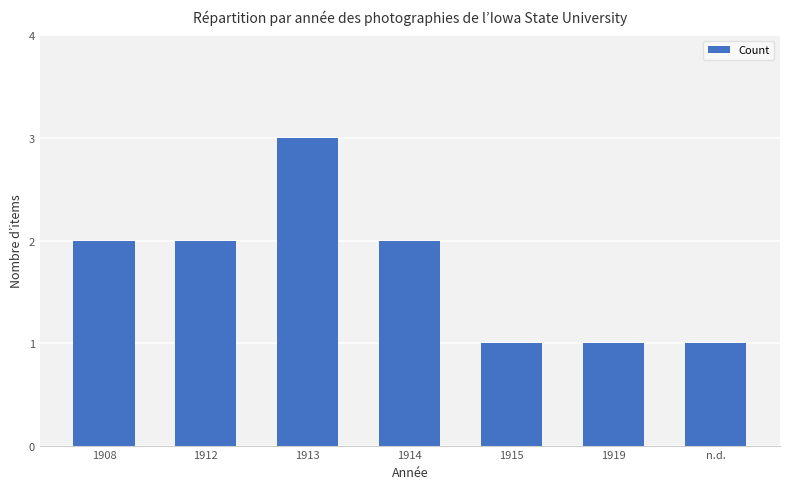

What is the maximum value shown in the chart?

3